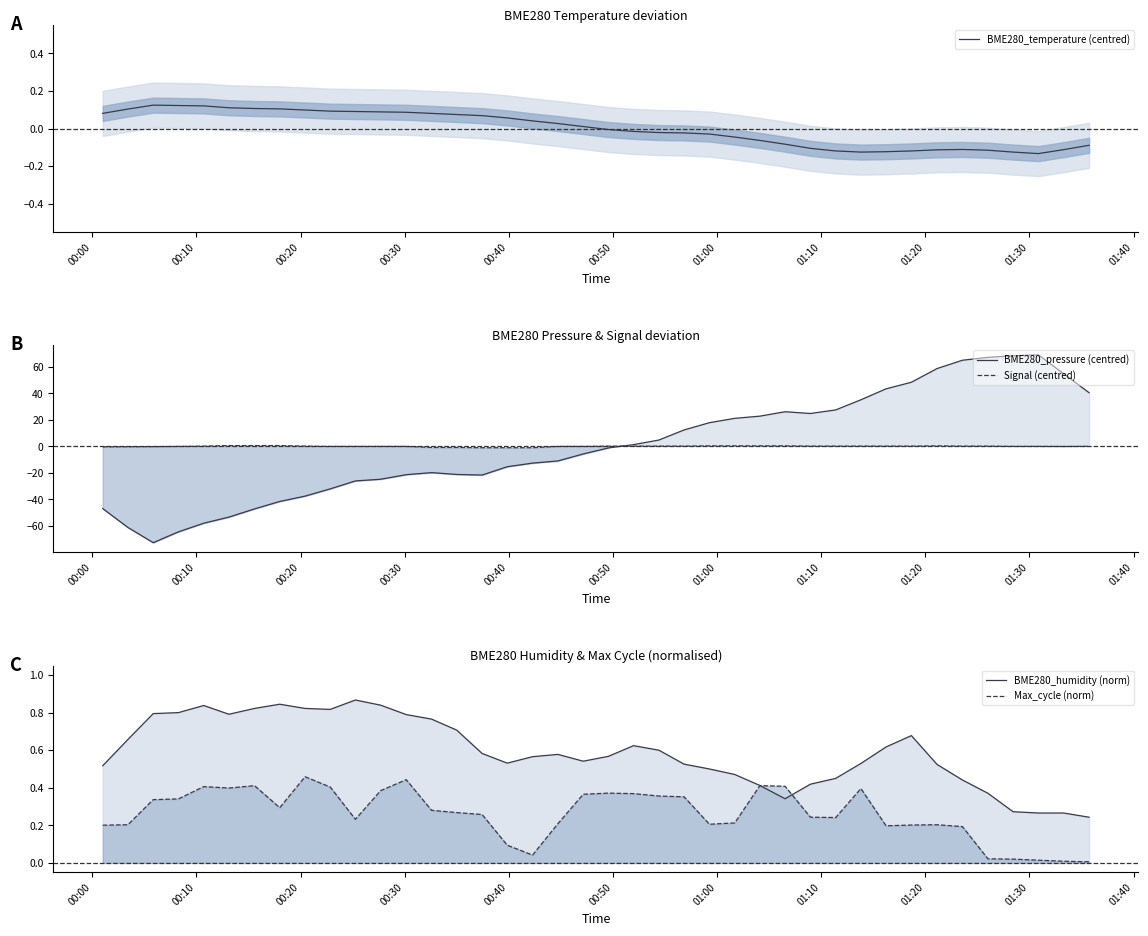

What is the minimum value for BME280_temperature (centred)?

-0.1